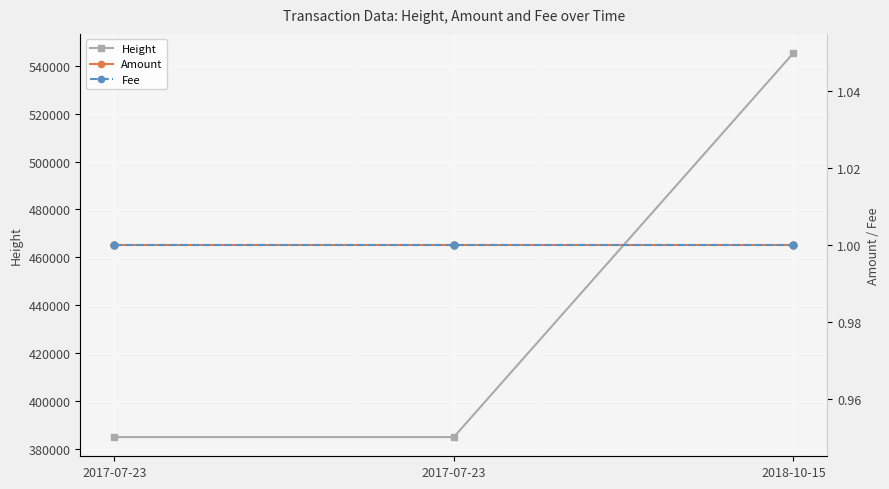

At which category does the chart reach its peak across all series?

2018-10-15